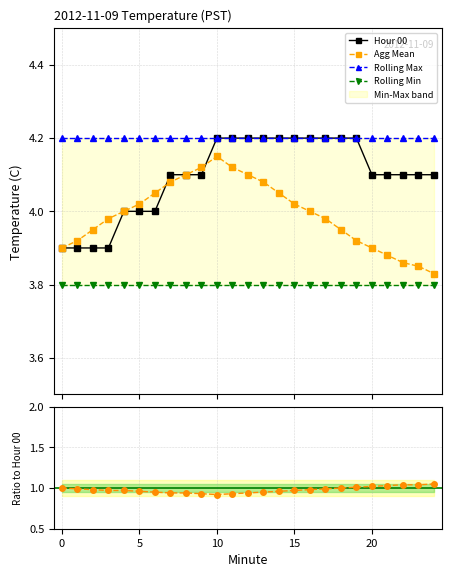

What is the label of the 9th point from the left?

8